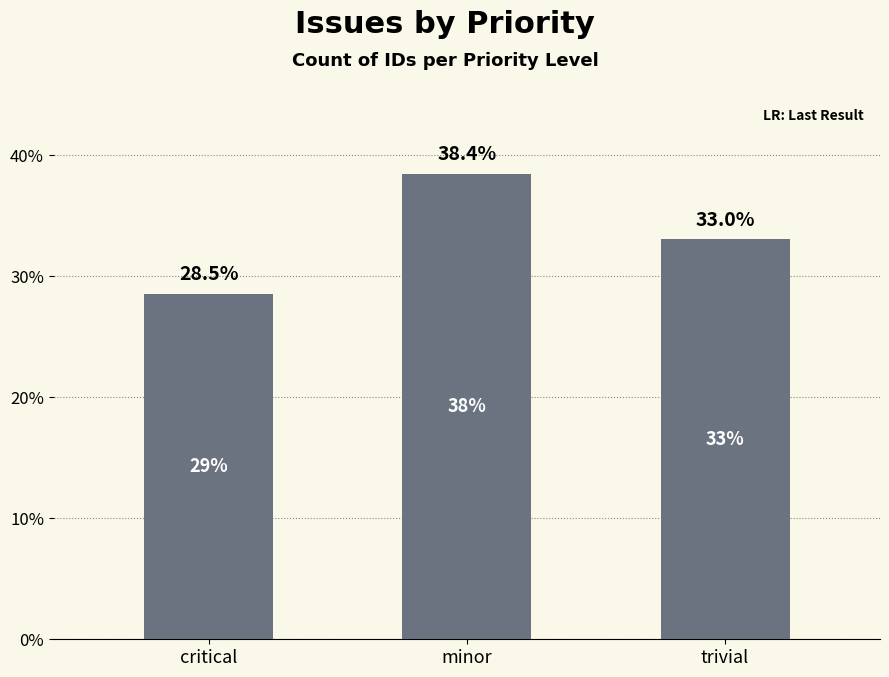

Rank the categories by value from lowest to highest.

critical, trivial, minor